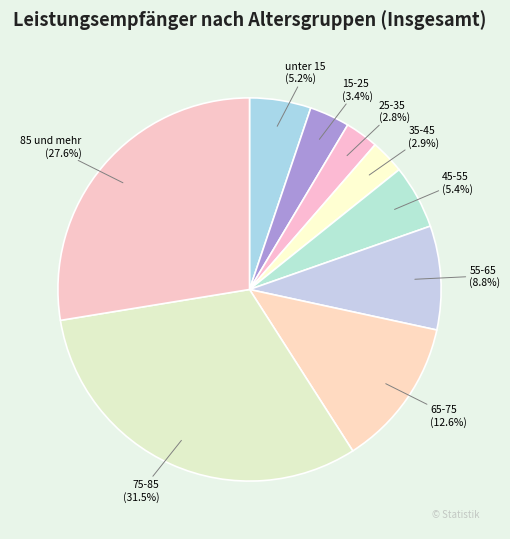

To the nearest percent, what percentage of the pie is 65-75?

13%